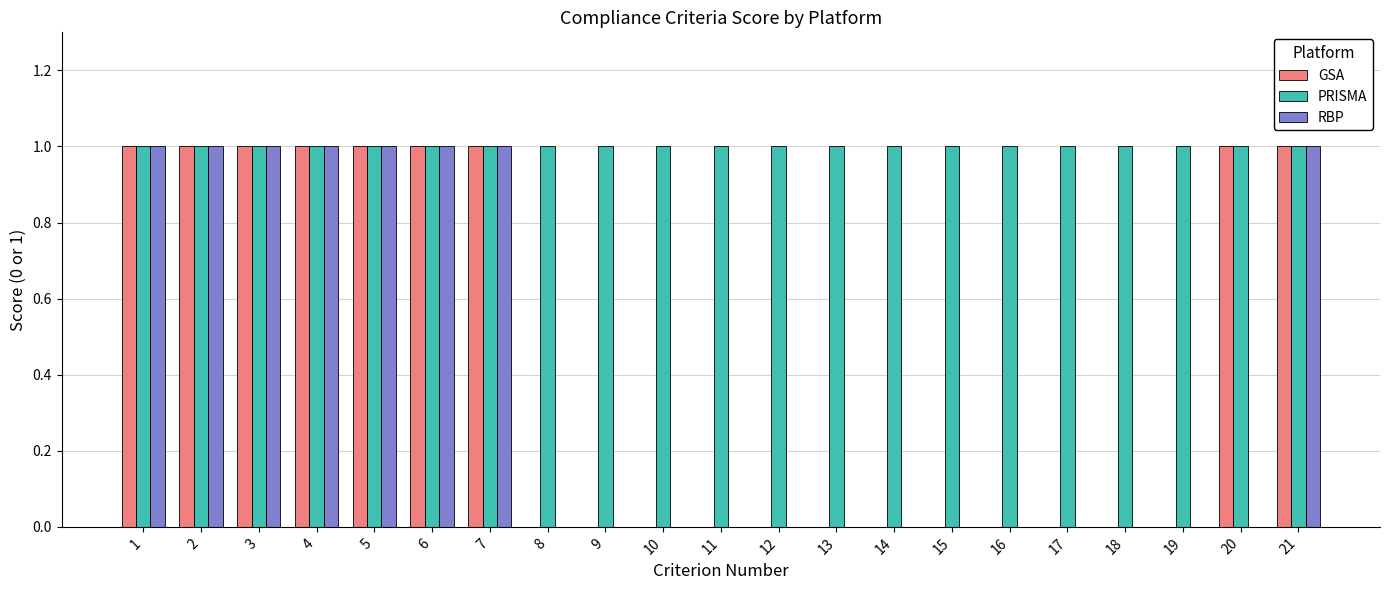

What is the sum of all GSA values?

9